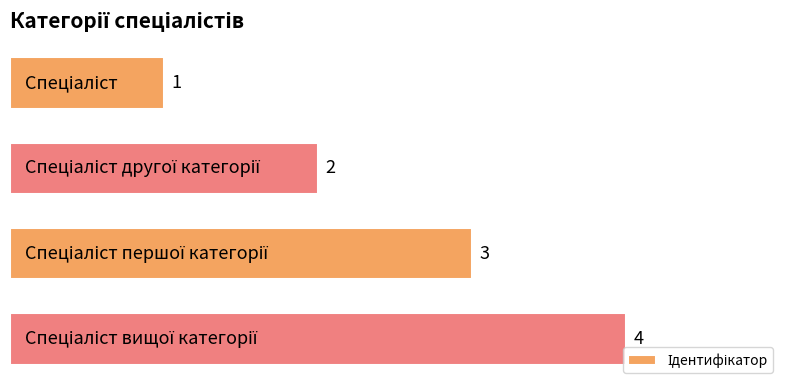

What is the value of the 2nd bar from the top?

2